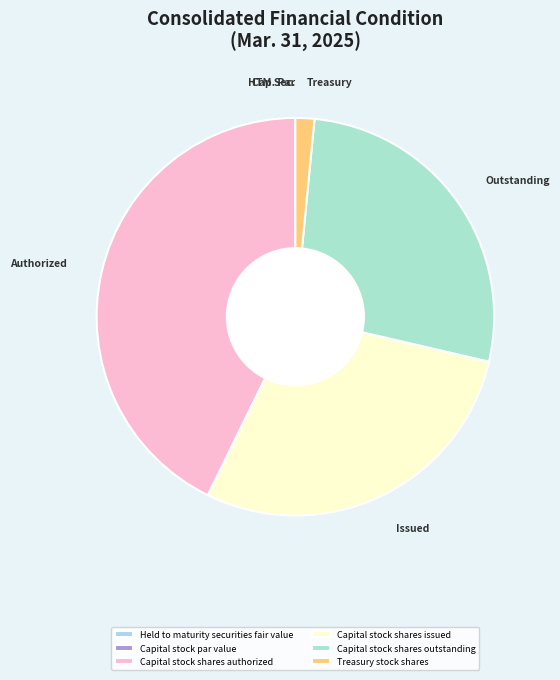

Between Held to maturity securities fair value and Capital stock shares issued, which is larger?

Capital stock shares issued